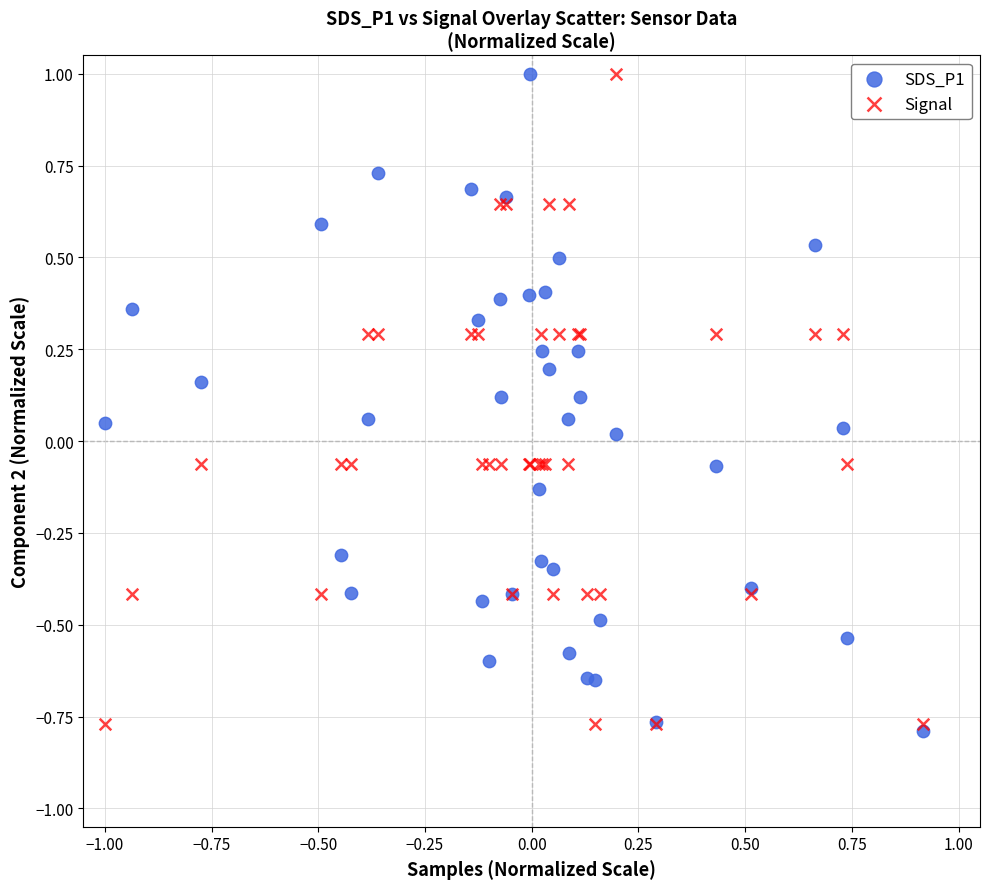

What are all the series names shown in the legend?

SDS_P1, Signal